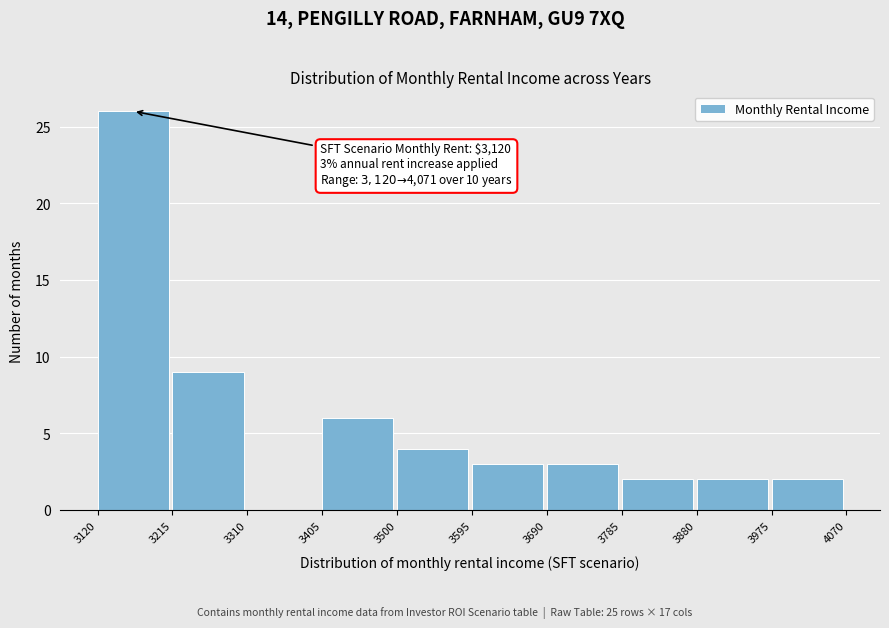

Over which range of the x-axis is the bar tallest?

3120 to 3215